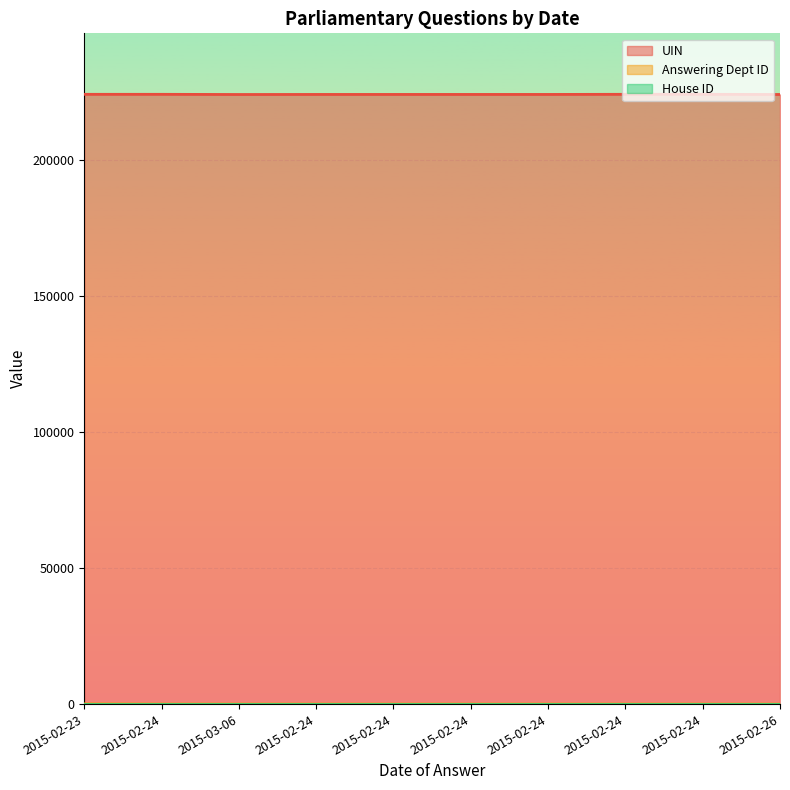

Read the Answering Dept ID value at 2015-02-24.

26